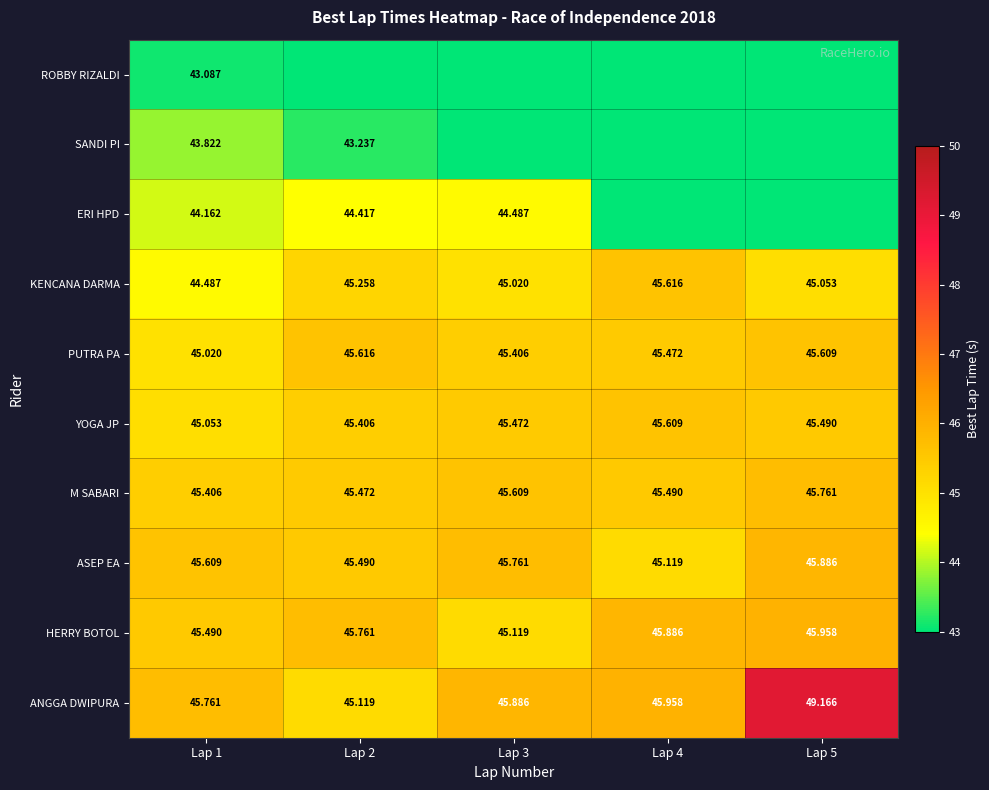

Rank the series at Lap 1 from highest to lowest value.

ANGGA DWIPURA, ASEP EA, HERRY BOTOL, M SABARI, YOGA JP, PUTRA PA, KENCANA DARMA, ERI HPD, SANDI PI, ROBBY RIZALDI